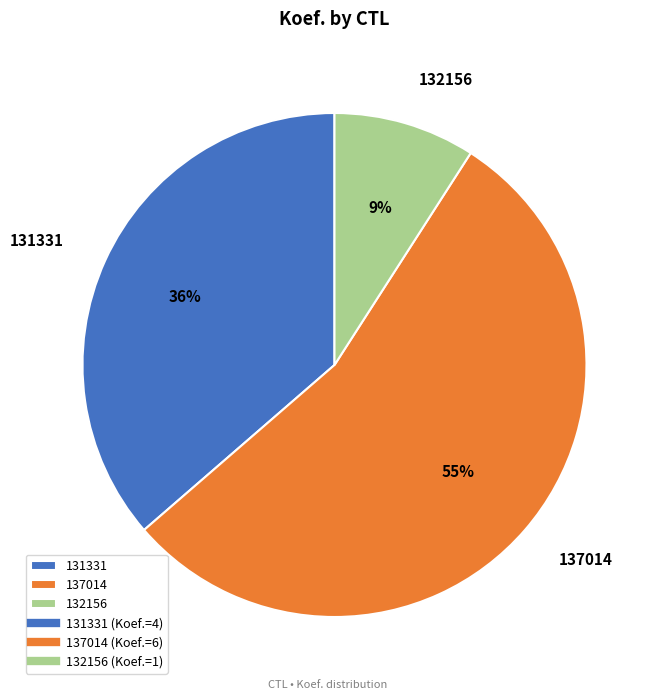

To the nearest percent, what is the average slice percentage?

33%